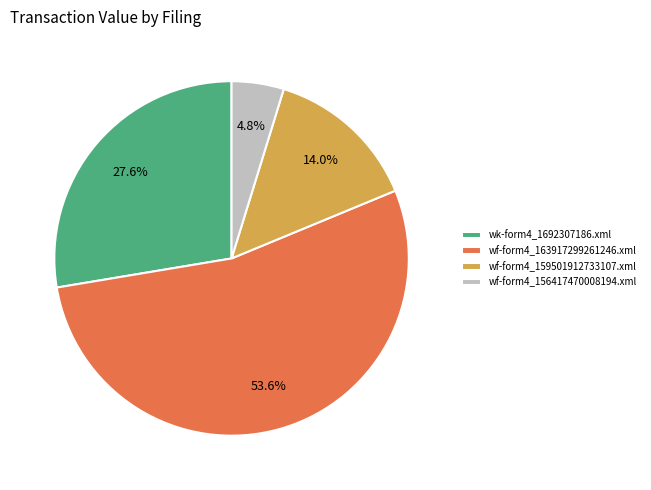

To the nearest percent, what is the average slice percentage?

25%